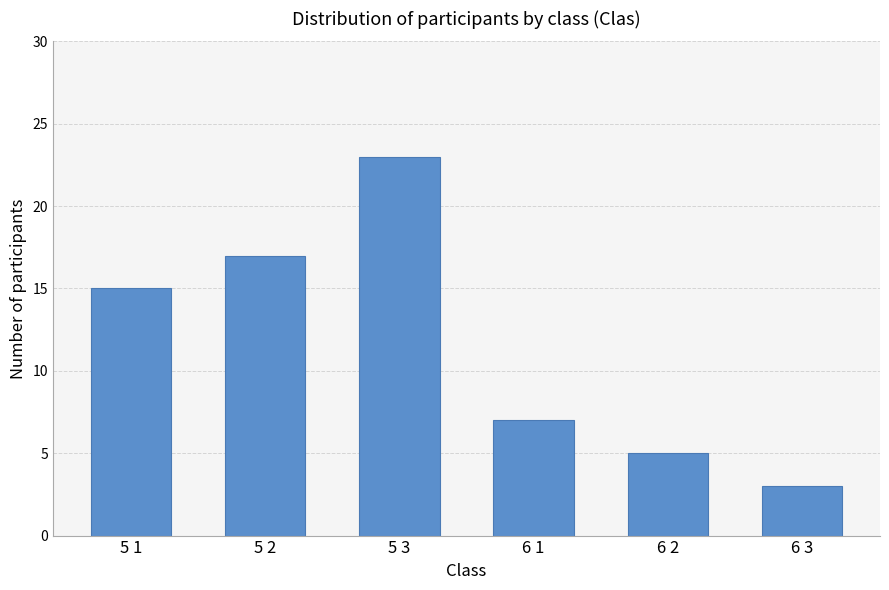

Reading right to left, what are all the values shown in this chart?

3	5	7	23	17	15